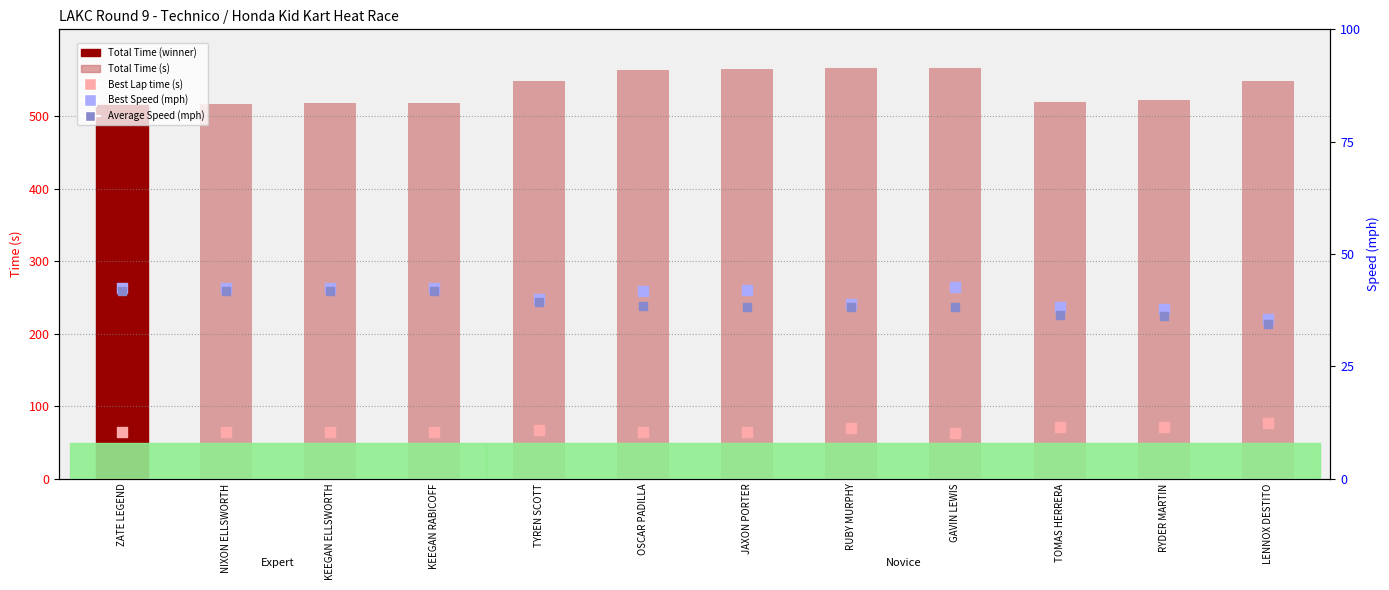

At how many categories does at least one series exceed 495?

12